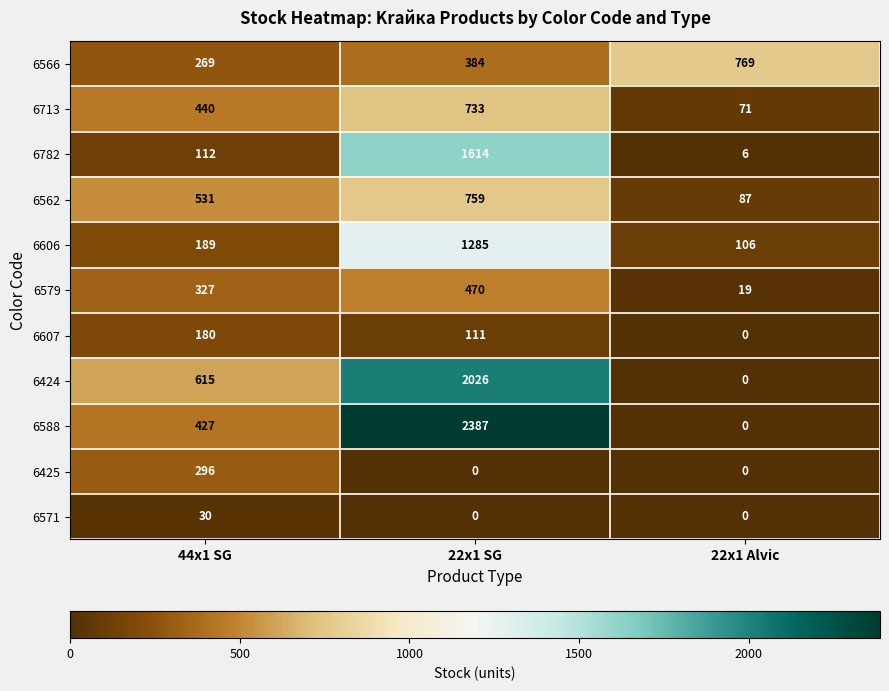

Where is 6562 nearest to the value 423?

44x1 SG